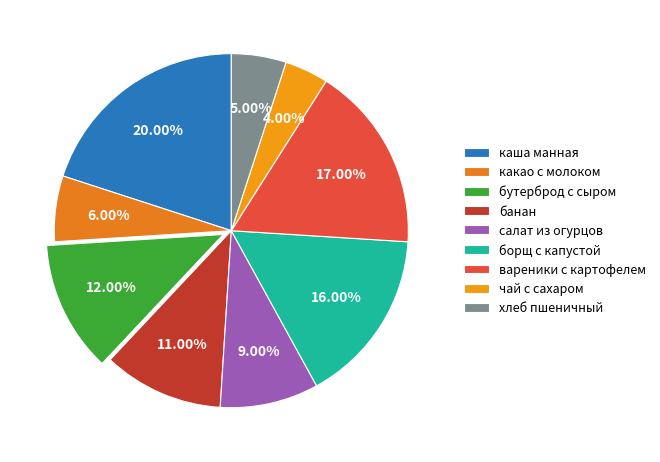

True or false: бутерброд с сыром accounts for 12% of the total.

True